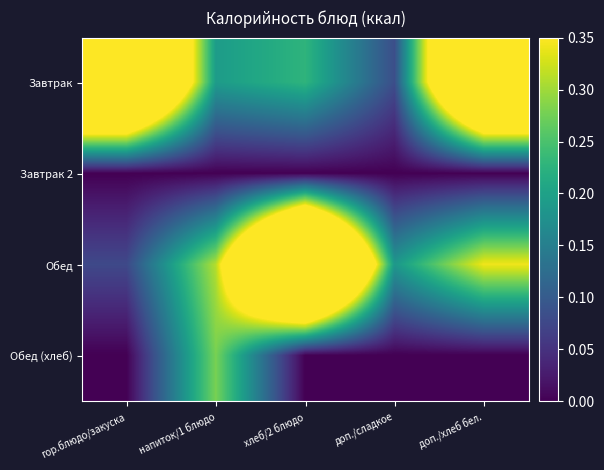

Between хлеб/2 блюдо and доп./хлеб бел., which is larger?

доп./хлеб бел.